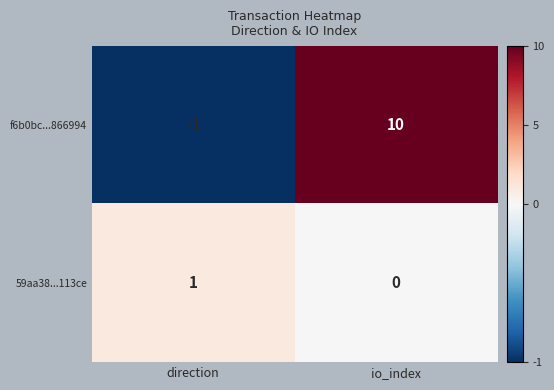

What is the difference between the maximum and minimum values in the f6b0bc...866994 series?

11